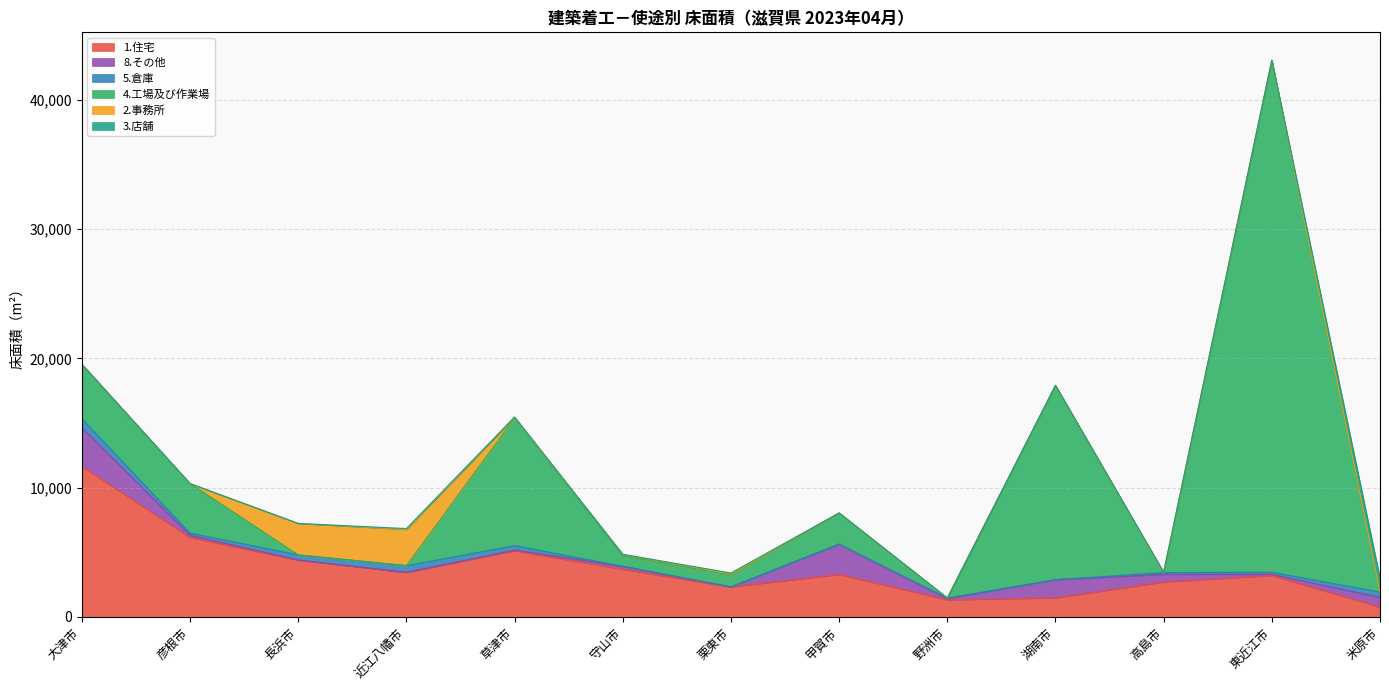

How many series are shown in this chart?

6